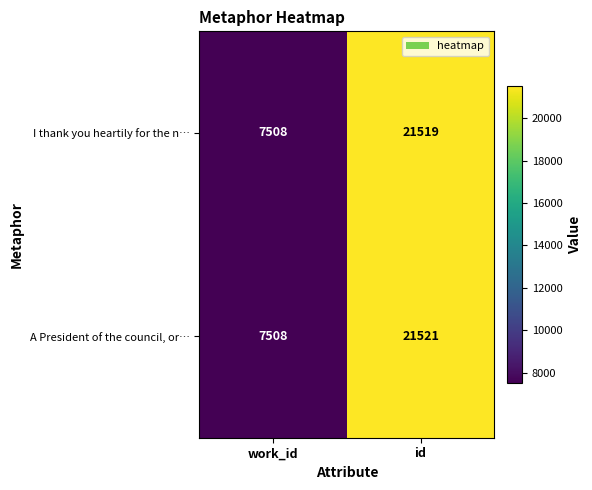

List the labels in order of I thank you heartily for the n… value, largest first.

id, work_id